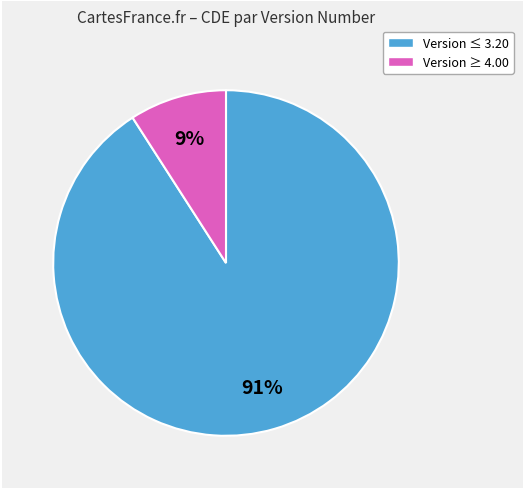

The Version ≥ 4.00 slice represents 9% of the pie. True or false?

True